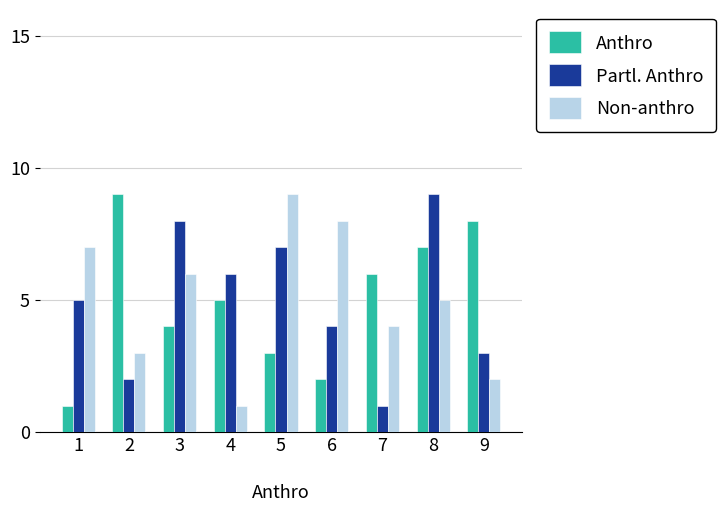

Which series changed the most between 5 and 7?

Partl. Anthro